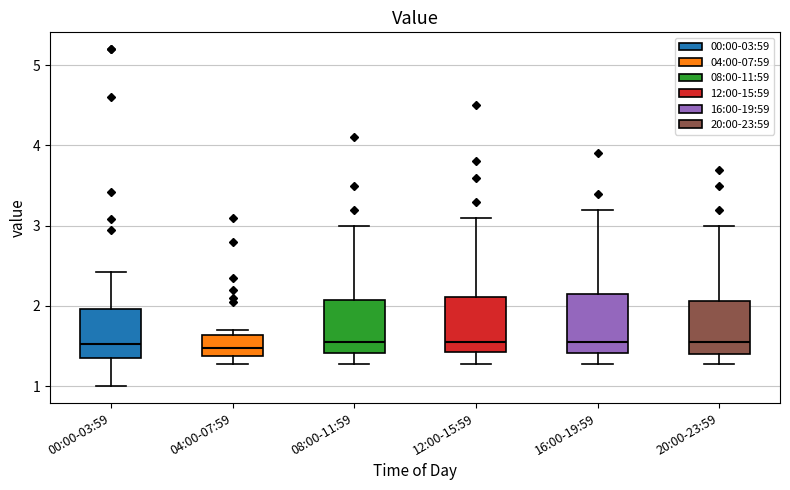

Where does the median line of the box for 04:00-07:59 sit on the y-axis? The values are not printed on the chart, so give them approximately, as read against the axis.

1.5